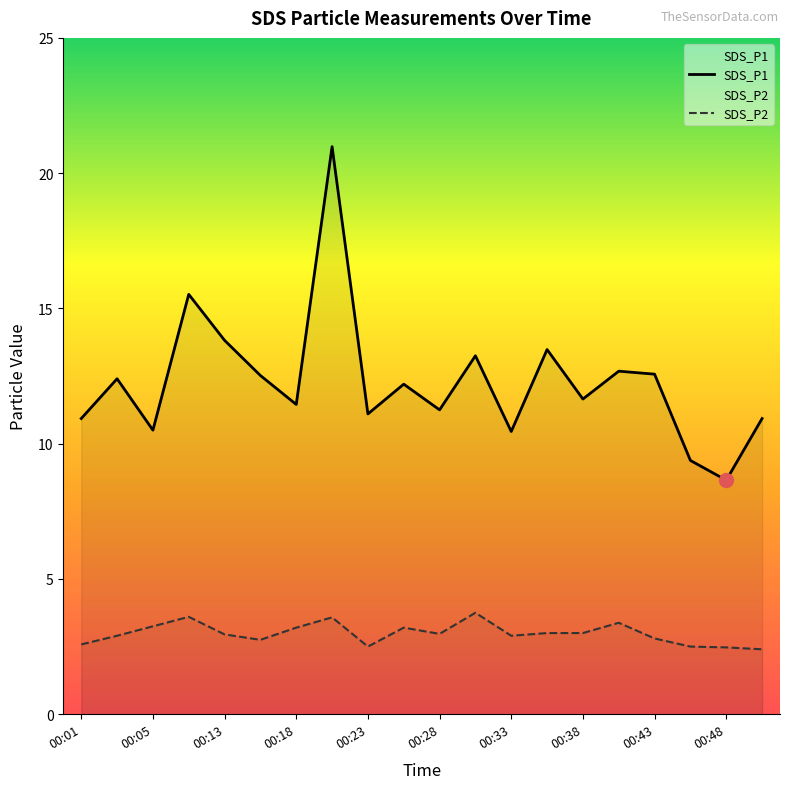

Where is the first local maximum for SDS_P1?

00:03